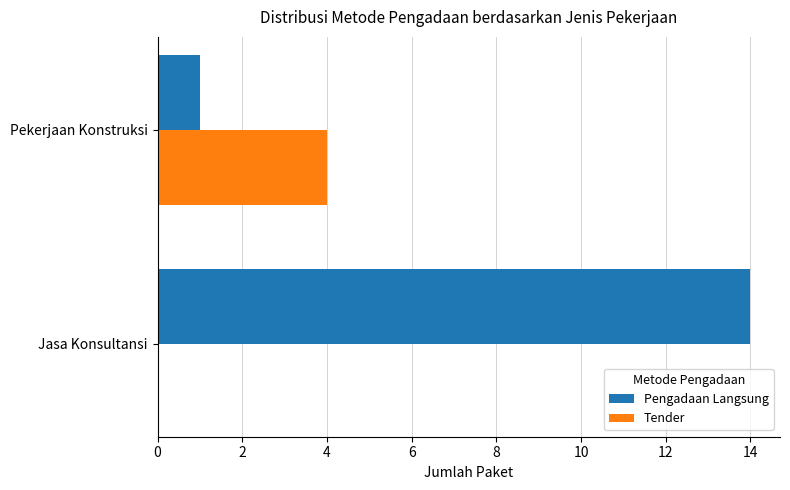

Is it true that Tender equals 0 at Jasa Konsultansi?

True